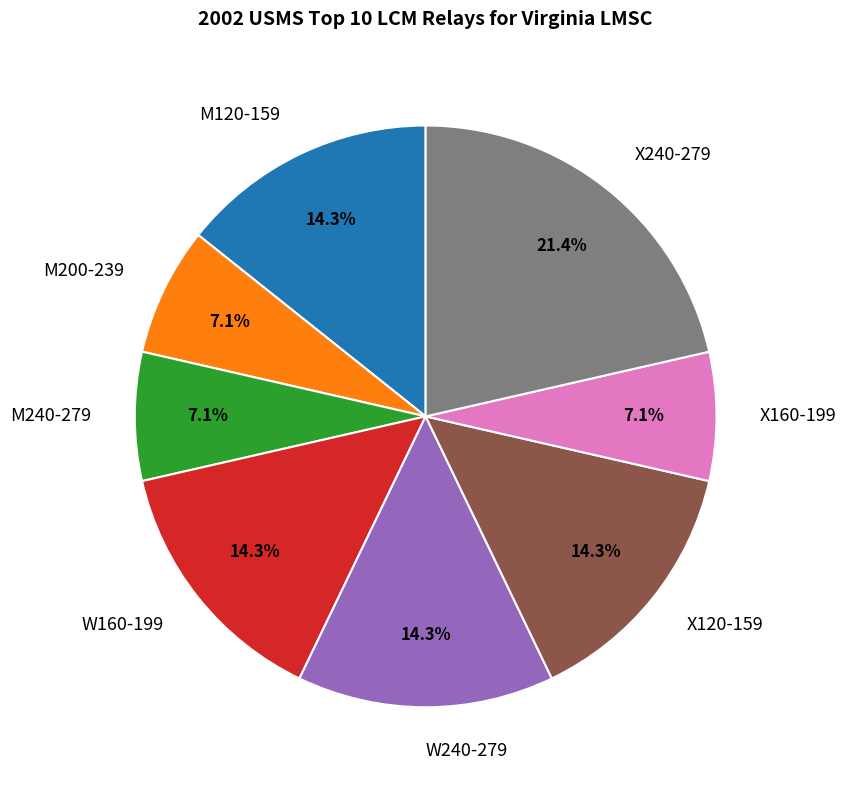

Is M200-239 the majority of the pie?

No